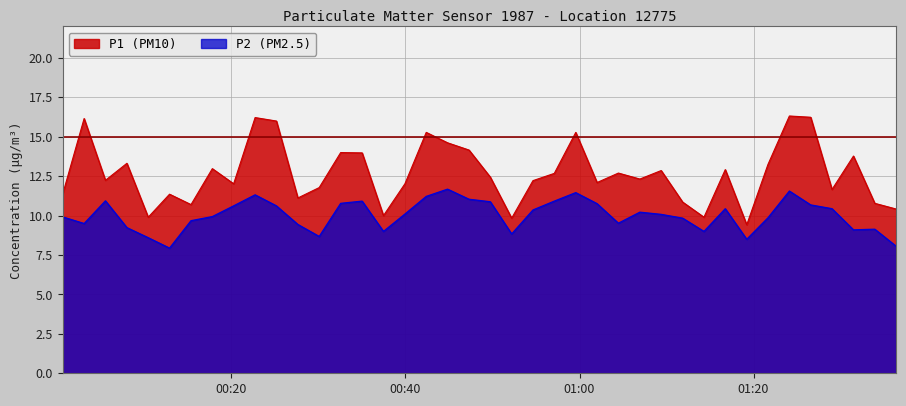

Which series has the largest total across all categories?

P1 (PM10)